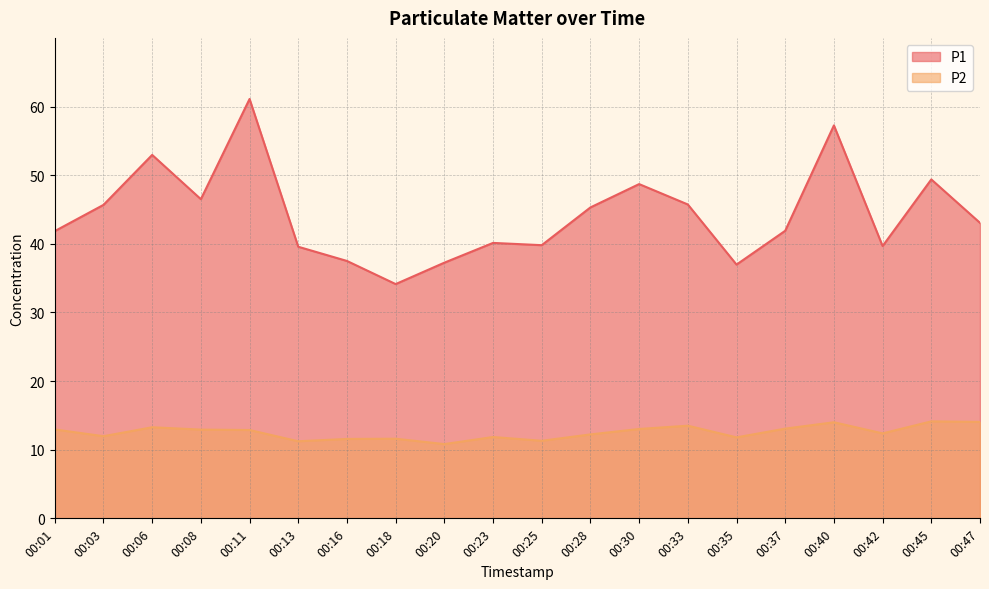

Reading right to left, extract all data points from this chart.

P1: 43.0	49.4	39.7	57.2	41.9	37.0	45.7	48.7	45.3	39.8	40.1	37.2	34.1	37.5	39.6	61.1	46.5	53.0	45.7	41.9
P2: 14.1	14.1	12.4	14.0	13.1	11.8	13.5	13.0	12.2	11.3	11.8	10.8	11.6	11.6	11.2	12.9	12.9	13.3	12.0	12.9